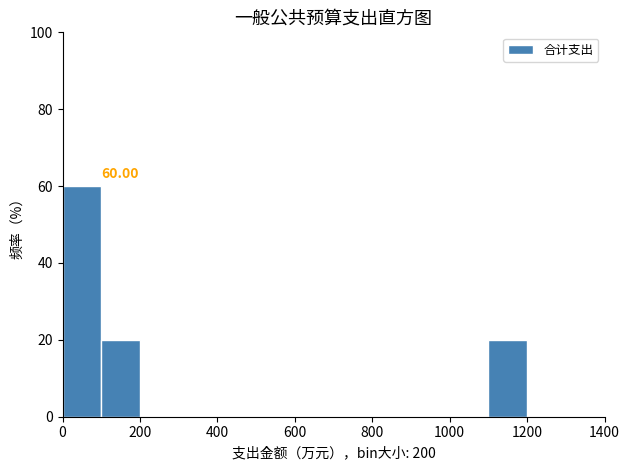

Which range on the x-axis has the tallest bar?

0 to 100